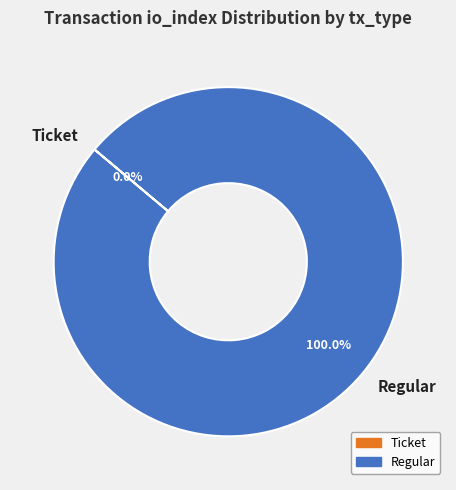

What is the largest slice in the pie chart?

Regular